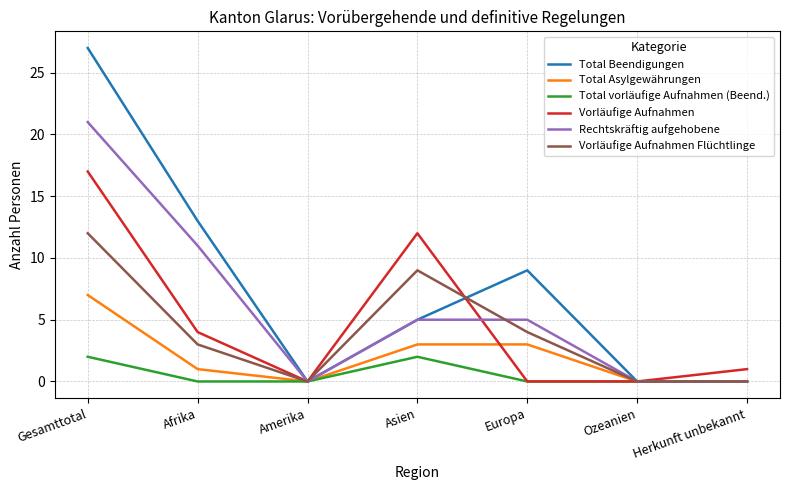

In Total vorläufige Aufnahmen (Beend.), how many points are higher than both neighbors (excluding endpoints)?

1